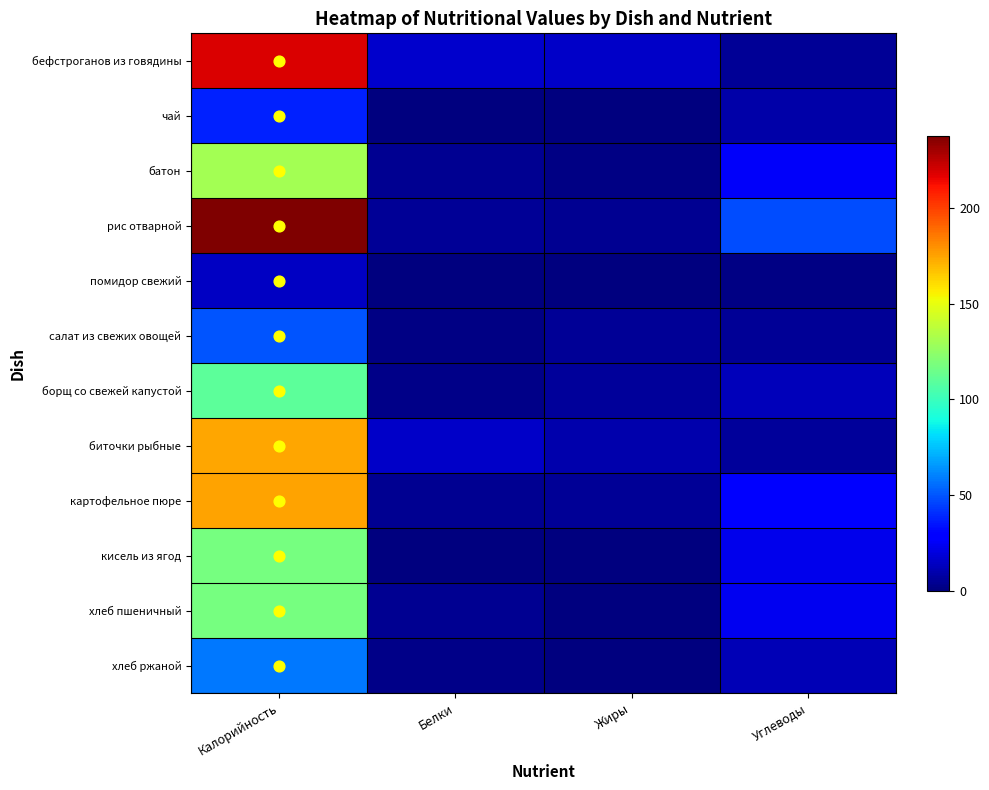

Reading right to left, extract all data points from this chart.

бефстроганов из говядины: Углеводы=5.0	Жиры=15.0	Белки=16.0	Калорийность=218.4
чай: Углеводы=9.0	Жиры=0.0	Белки=0.0	Калорийность=38.0
батон: Углеводы=26.0	Жиры=1.0	Белки=4.0	Калорийность=131.0
рис отварной: Углеводы=48.0	Жиры=4.0	Белки=5.0	Калорийность=237.9
помидор свежий: Углеводы=1.1	Жиры=0.0	Белки=0.0	Калорийность=14.4
салат из свежих овощей: Углеводы=5.0	Жиры=5.0	Белки=1.0	Калорийность=50.0
борщ со свежей капустой: Углеводы=13.0	Жиры=6.0	Белки=2.0	Калорийность=110.0
биточки рыбные: Углеводы=6.0	Жиры=10.0	Белки=15.0	Калорийность=174.0
картофельное пюре: Углеводы=29.0	Жиры=5.0	Белки=4.0	Калорийность=175.0
кисель из ягод: Углеводы=23.0	Жиры=0.0	Белки=0.0	Калорийность=118.0
хлеб пшеничный: Углеводы=24.0	Жиры=0.0	Белки=4.0	Калорийность=118.0
хлеб ржаной: Углеводы=12.0	Жиры=0.0	Белки=2.0	Калорийность=58.0